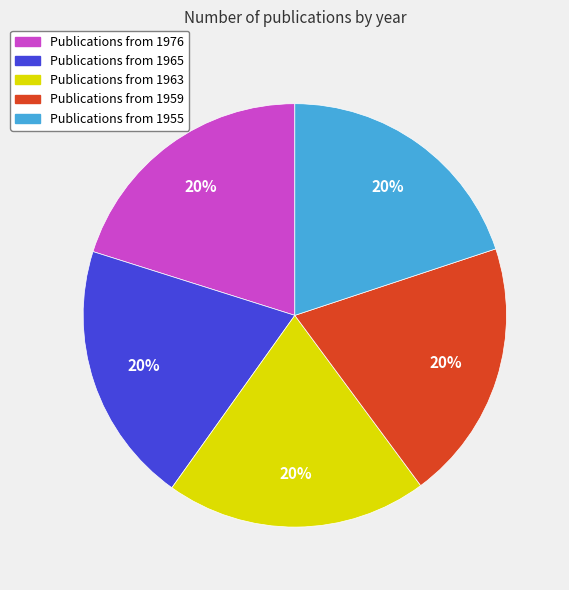

Is there any slice that represents more than half of the pie?

No